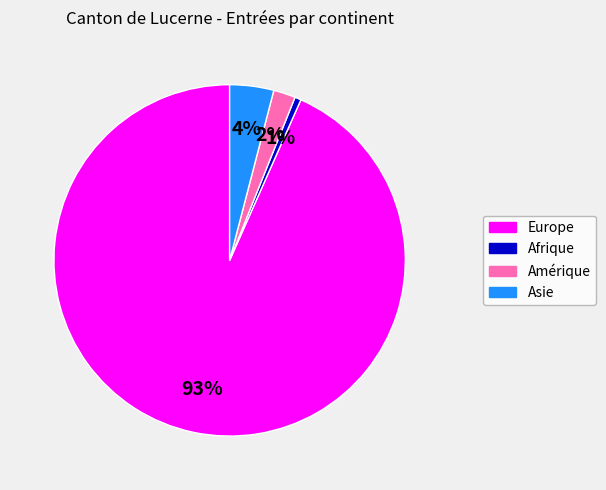

Count the number of slices in the pie.

4